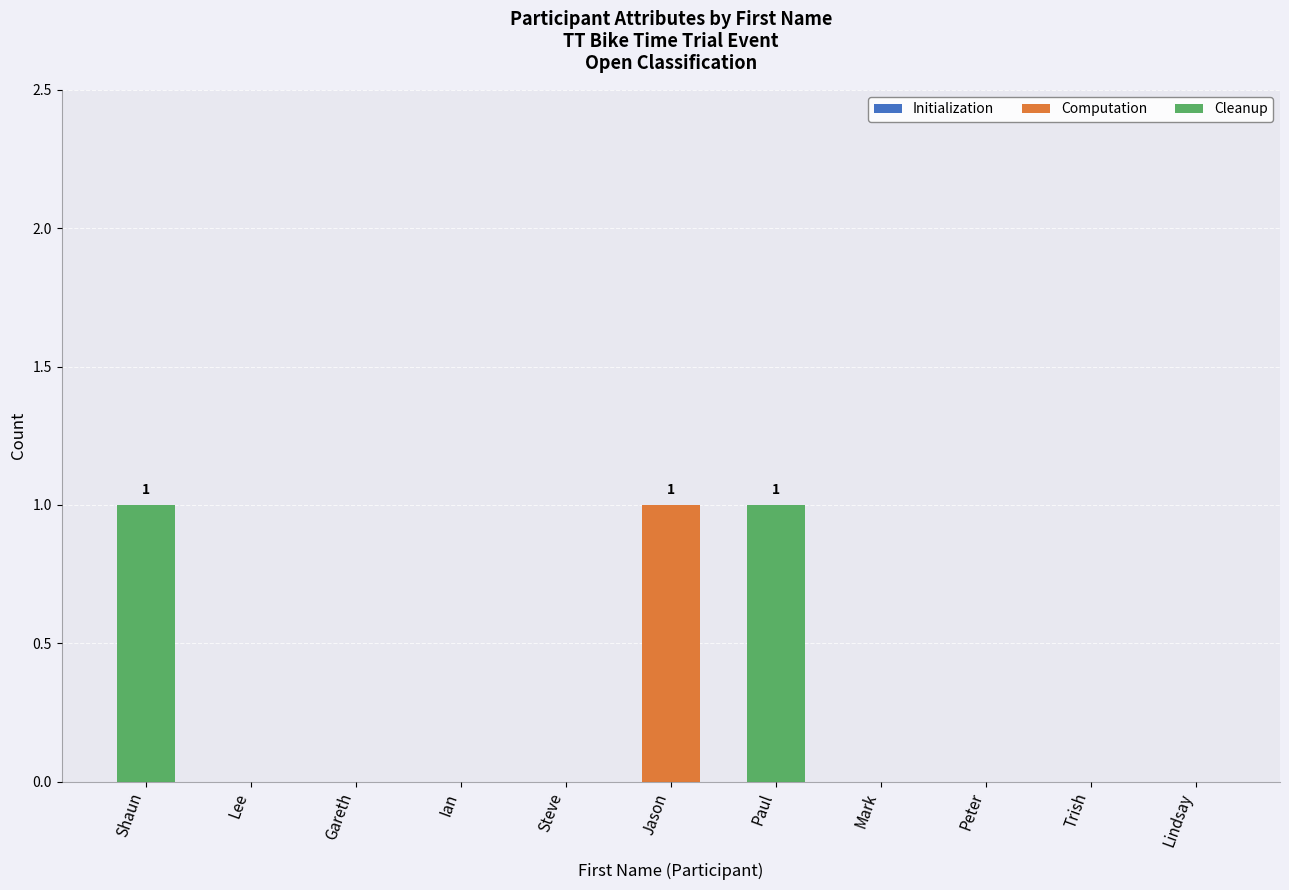

Does the chart contain stacked bars?

Yes